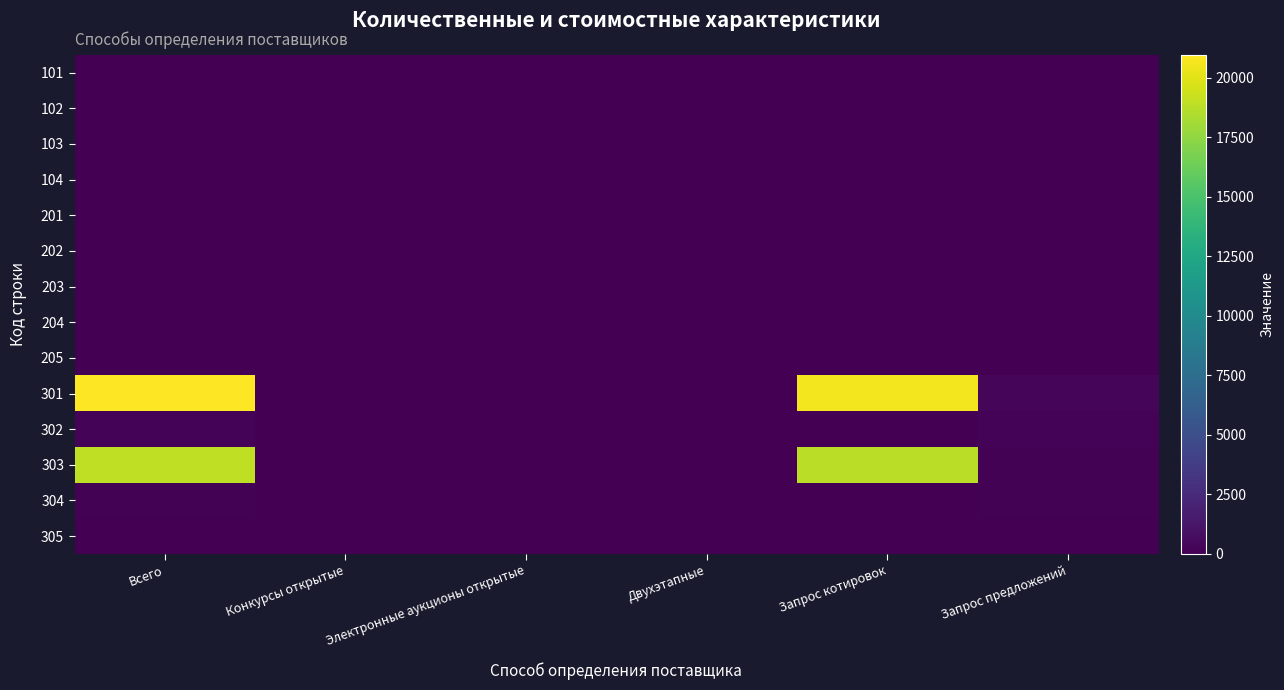

Reading right to left, list all the values displayed in this chart.

101: Запрос предложений=2	Запрос котировок=1	Двухэтапные=0	Электронные аукционы открытые=0	Конкурсы открытые=0	Всего=3
102: Запрос предложений=1	Запрос котировок=0	Двухэтапные=0	Электронные аукционы открытые=0	Конкурсы открытые=0	Всего=1
103: Запрос предложений=1	Запрос котировок=2	Двухэтапные=0	Электронные аукционы открытые=0	Конкурсы открытые=0	Всего=3
104: Запрос предложений=1	Запрос котировок=0	Двухэтапные=0	Электронные аукционы открытые=0	Конкурсы открытые=0	Всего=1
201: Запрос предложений=4	Запрос котировок=2	Двухэтапные=0	Электронные аукционы открытые=0	Конкурсы открытые=0	Всего=6
202: Запрос предложений=0	Запрос котировок=0	Двухэтапные=0	Электронные аукционы открытые=0	Конкурсы открытые=0	Всего=0
203: Запрос предложений=0	Запрос котировок=0	Двухэтапные=0	Электронные аукционы открытые=0	Конкурсы открытые=0	Всего=0
204: Запрос предложений=0	Запрос котировок=0	Двухэтапные=0	Электронные аукционы открытые=0	Конкурсы открытые=0	Всего=0
205: Запрос предложений=2	Запрос котировок=1	Двухэтапные=0	Электронные аукционы открытые=0	Конкурсы открытые=0	Всего=3
301: Запрос предложений=404	Запрос котировок=20563	Двухэтапные=0	Электронные аукционы открытые=0	Конкурсы открытые=0	Всего=20967
302: Запрос предложений=189	Запрос котировок=0	Двухэтапные=0	Электронные аукционы открытые=0	Конкурсы открытые=0	Всего=189
303: Запрос предложений=120	Запрос котировок=18823	Двухэтапные=0	Электронные аукционы открытые=0	Конкурсы открытые=0	Всего=18943
304: Запрос предложений=142	Запрос котировок=0	Двухэтапные=0	Электронные аукционы открытые=0	Конкурсы открытые=0	Всего=142
305: Запрос предложений=0	Запрос котировок=0	Двухэтапные=0	Электронные аукционы открытые=0	Конкурсы открытые=0	Всего=0